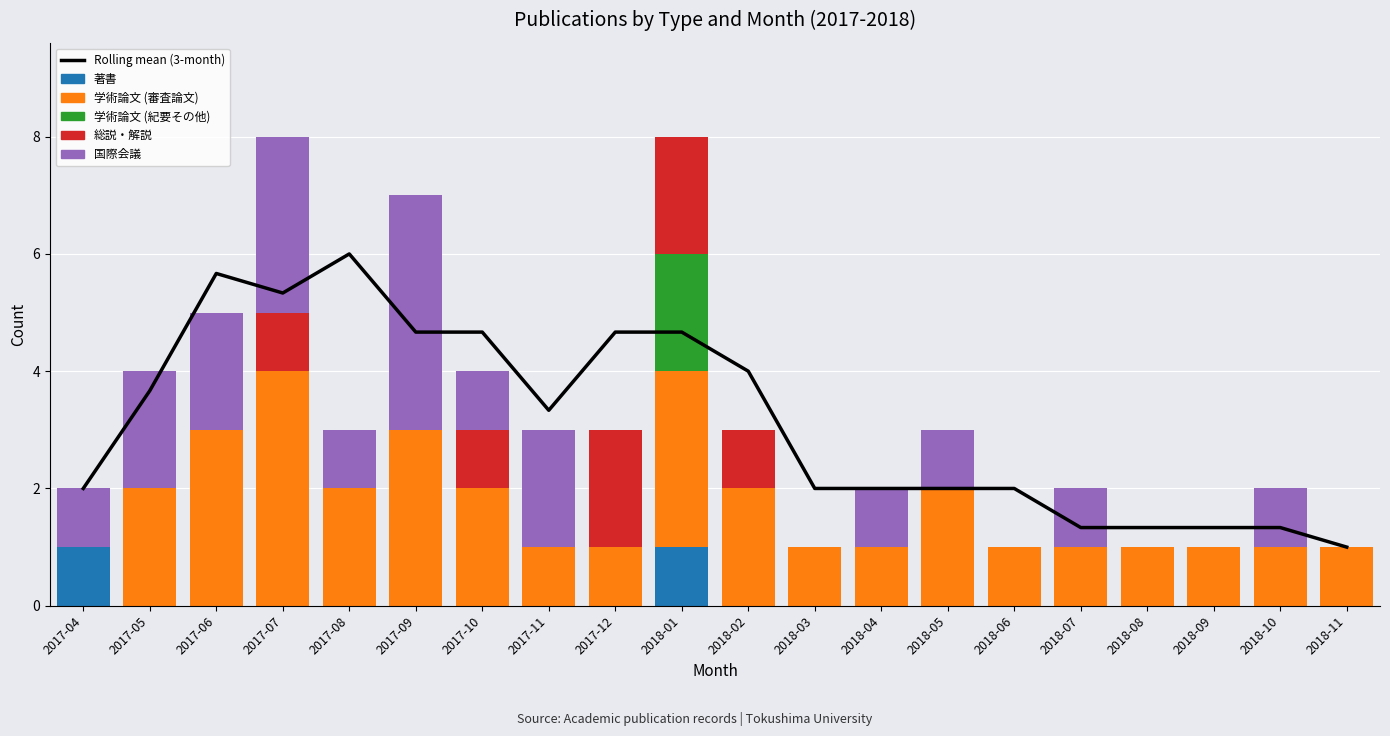

Which series has the largest total across all categories?

Rolling mean (3-month)